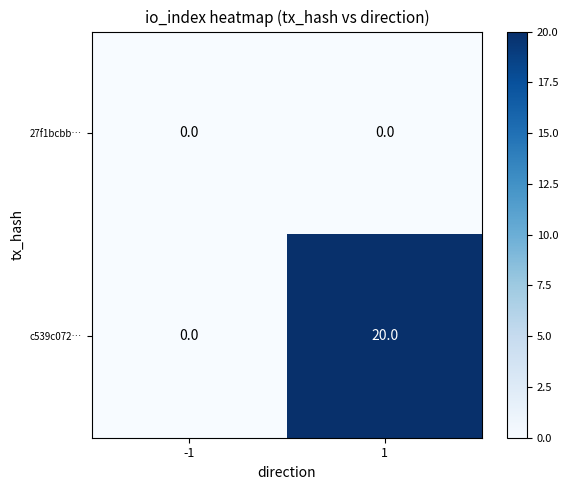

Which series has the largest total across all categories?

c539c072…